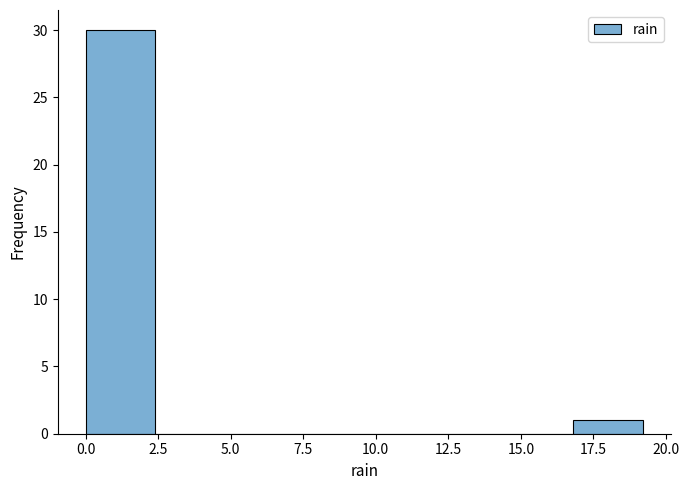

What is the height of the bar covering 0.0 to 2.4 on the x-axis? Neither the bar edges nor the heights are printed on the chart, so give them approximately, as read against the axes.

30